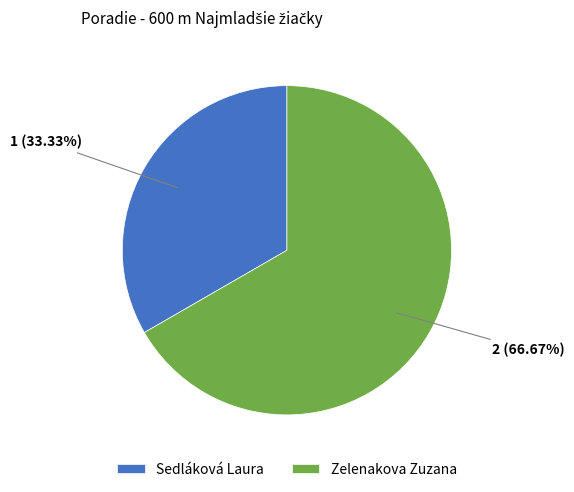

Combined, what portion of the pie is Sedláková Laura and Zelenakova Zuzana?

100.0%